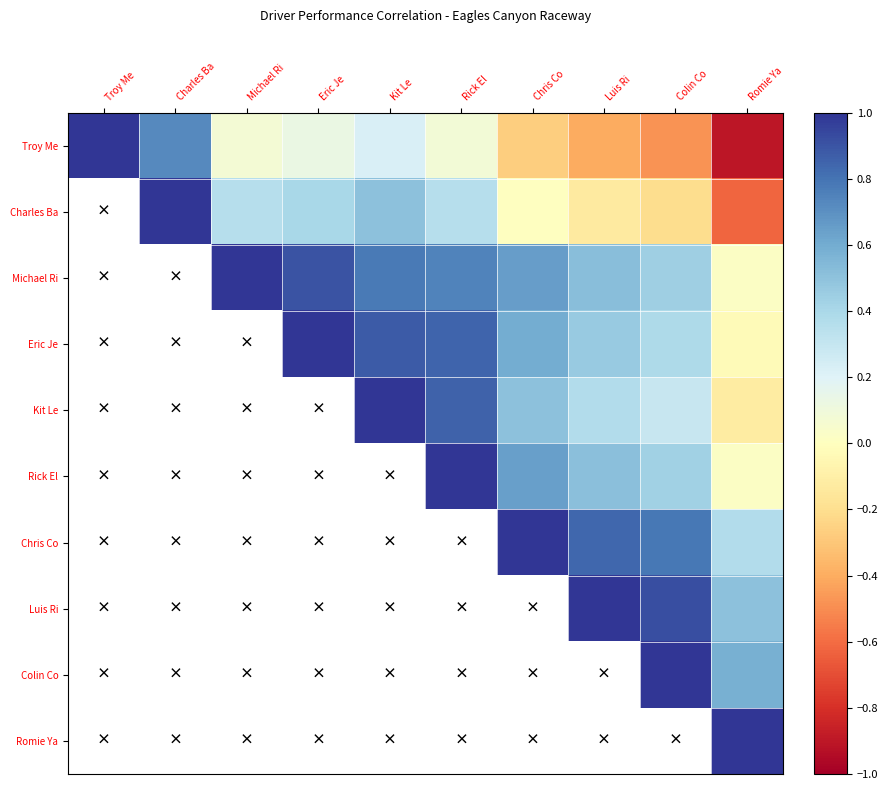

How many data points does each series have?

10